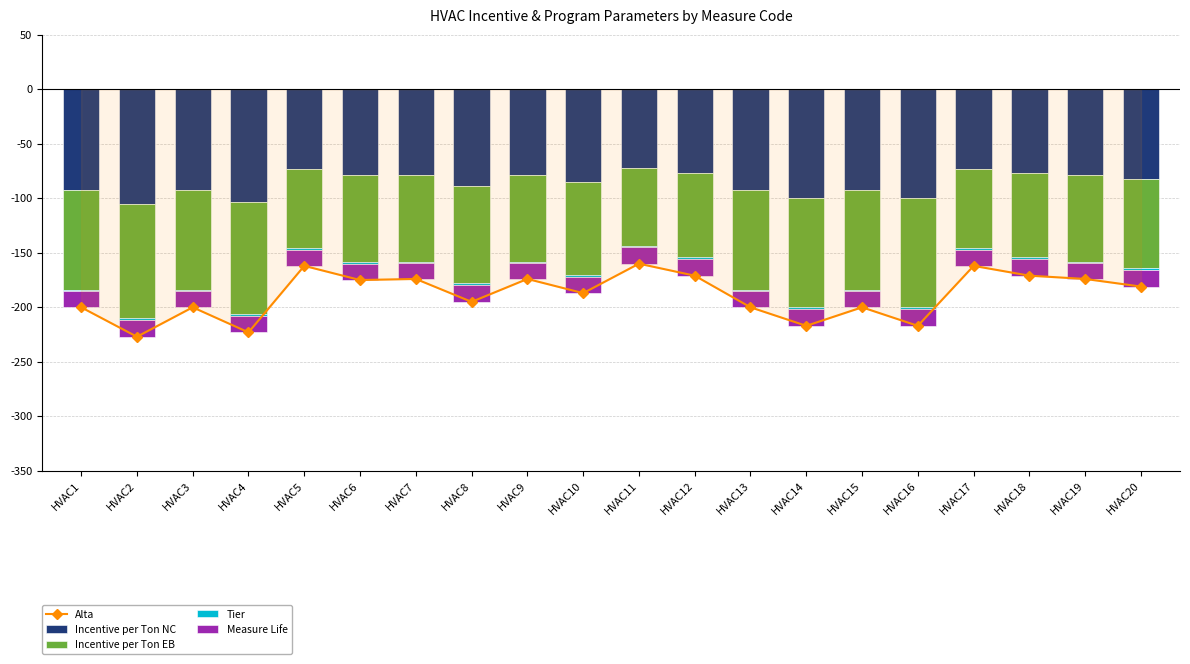

At how many categories does at least one series exceed -220?

20